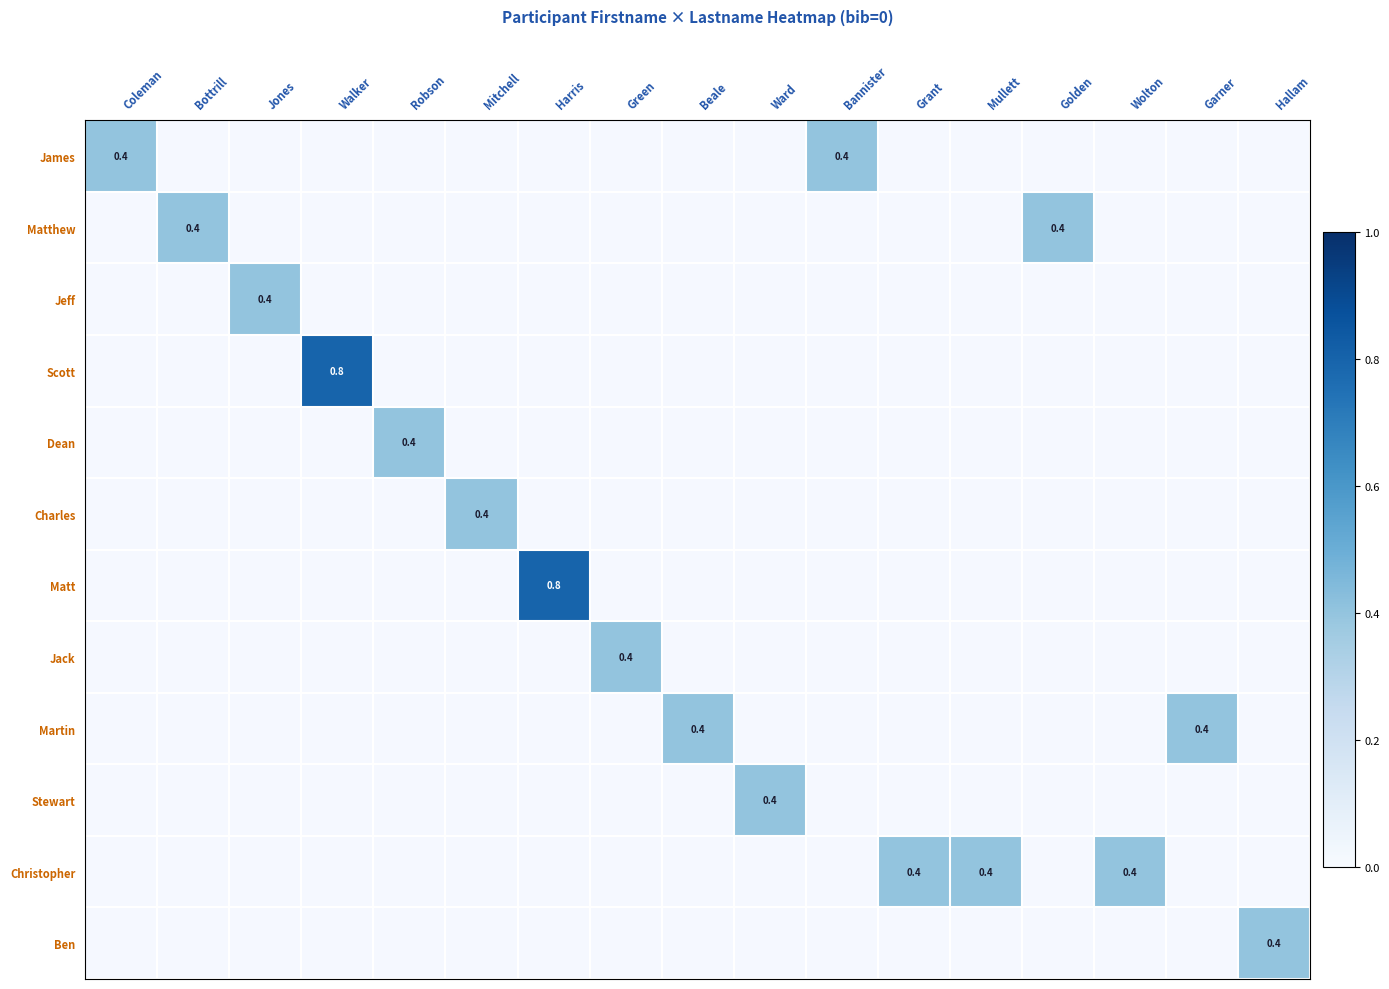

What is the maximum value shown in the chart?

0.8